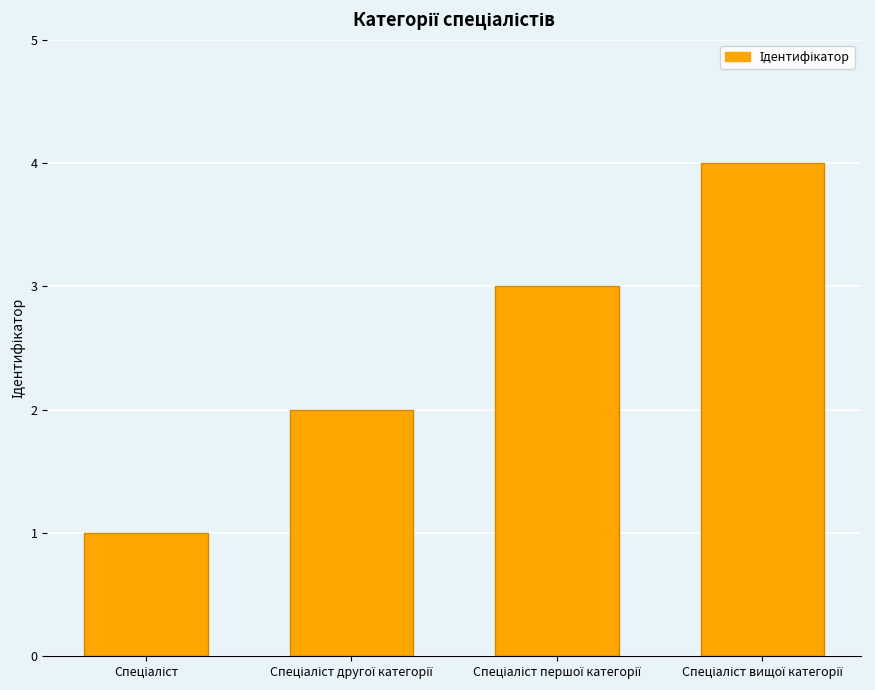

What is the maximum value shown in the chart?

4